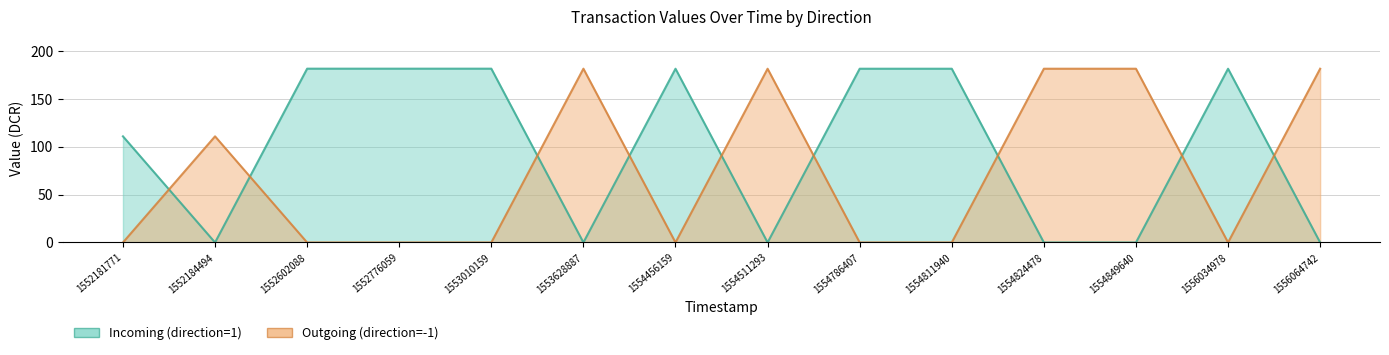

List the labels in order of Incoming (direction=1) value, smallest first.

1552184494, 1553628887, 1554511293, 1554824478, 1554849640, 1556064742, 1552181771, 1554456159, 1554786407, 1554811940, 1556034978, 1552602088, 1552776059, 1553010159